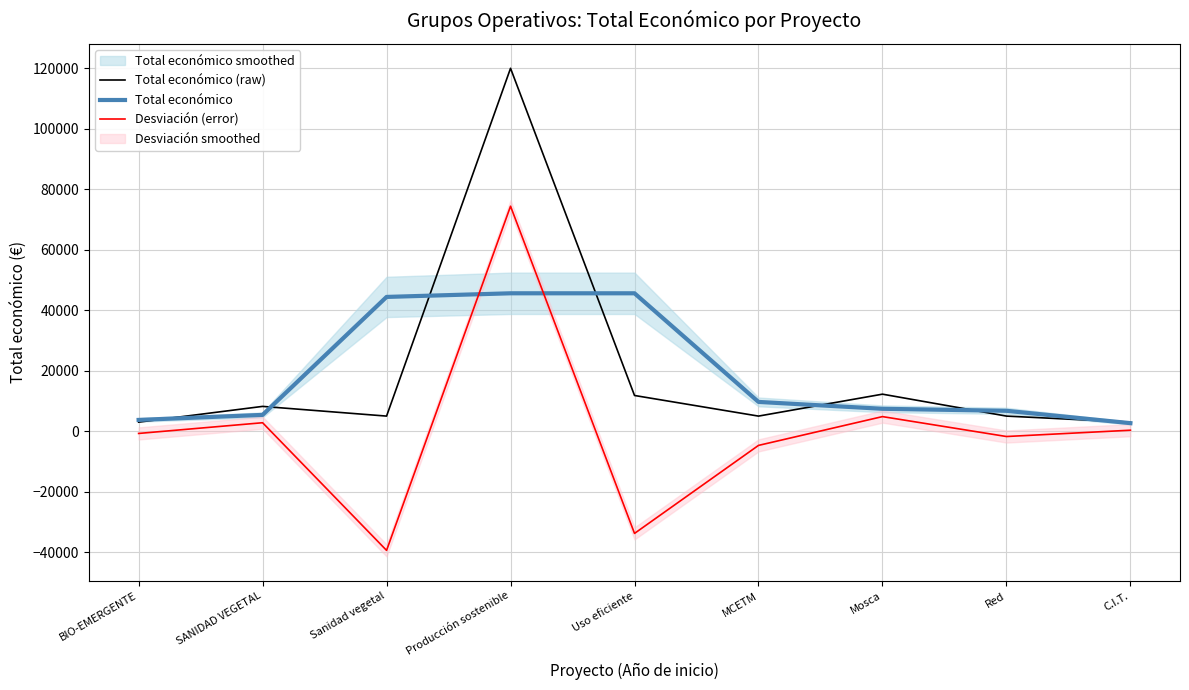

Reading right to left, what are all the values shown in this chart?

Total económico (raw): 3000.0	5000.0	12250.0	5000.0	11816.0	119994.0	5000.0	8208.0	3000.0
Total económico: 2666.7	6750.0	7416.7	9688.7	45603.3	45603.3	44400.7	5402.7	3736.0
Desviación (error): 333.3	-1750.0	4833.3	-4688.7	-33787.3	74390.7	-39400.7	2805.3	-736.0